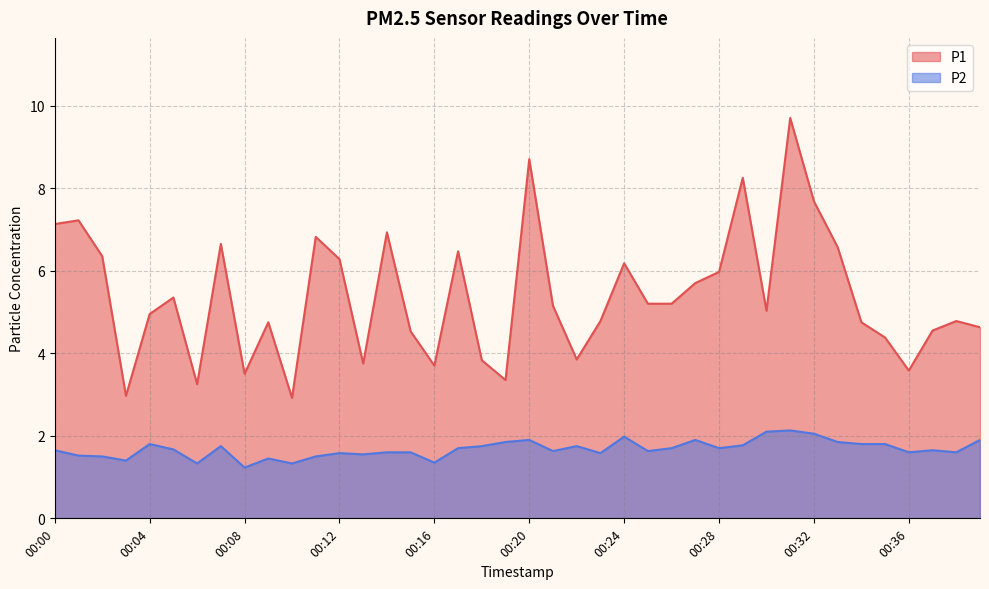

How many lines are shown in the chart?

2